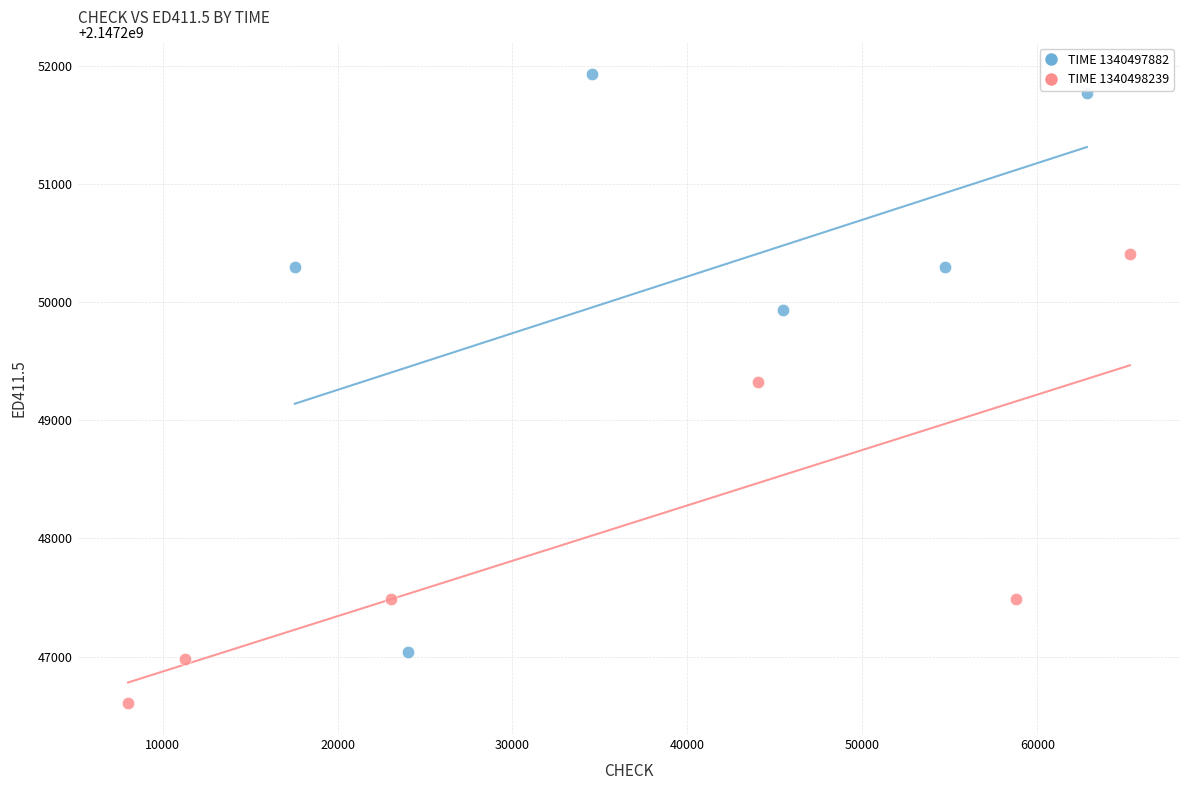

Which series contains the lowest Y value?

TIME 1340498239